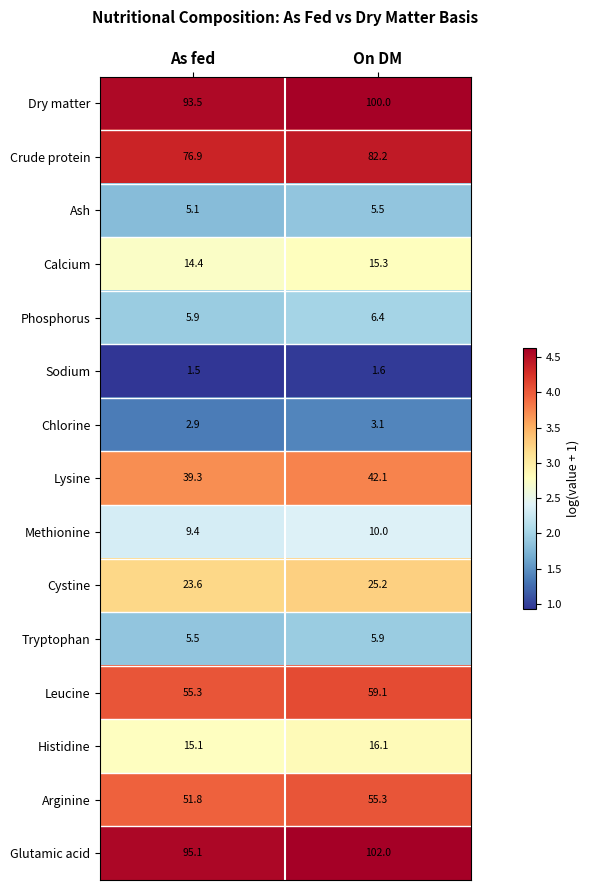

What is the maximum value shown in the chart?

102.0